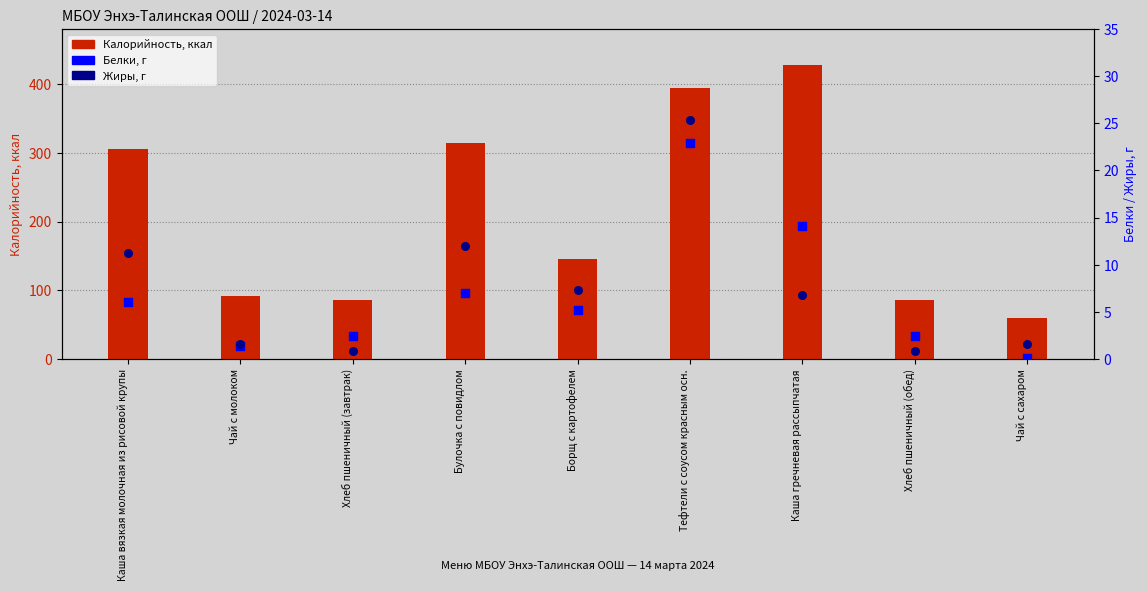

Which series reaches the maximum Y coordinate?

Калорийность